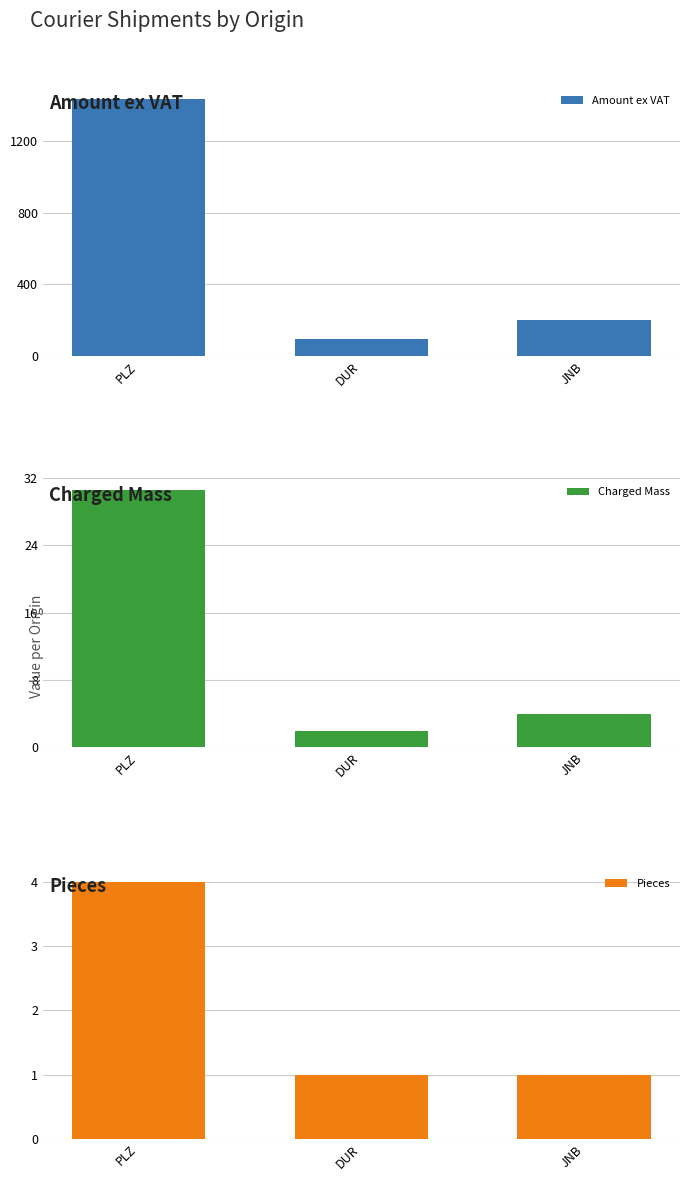

What is the total value across all series at DUR?

97.8